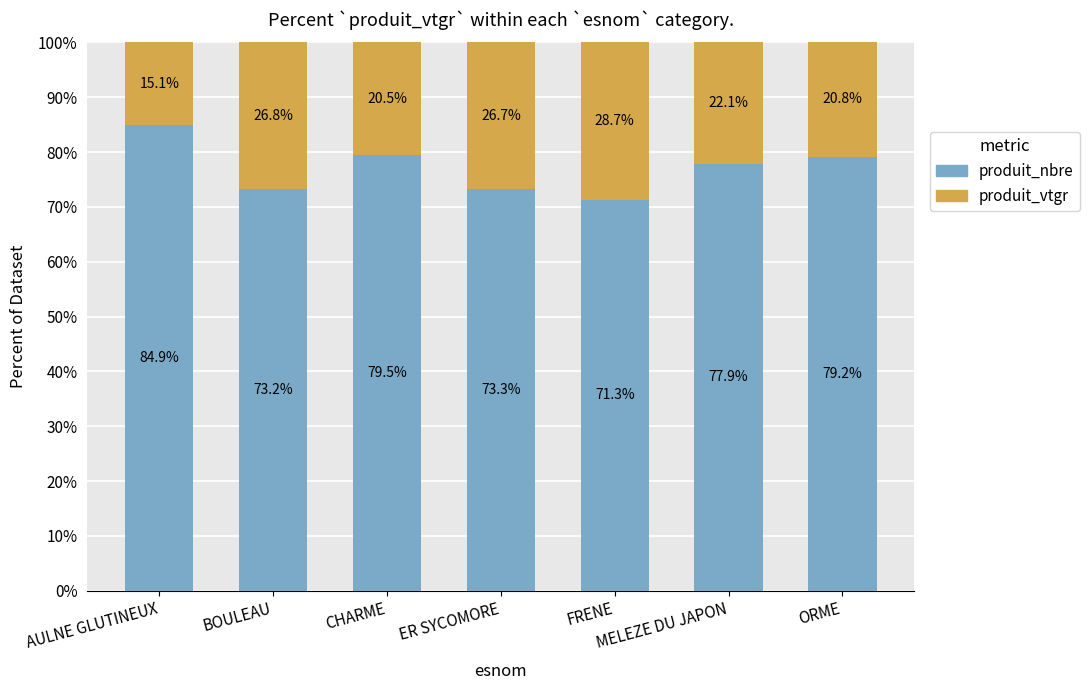

What is the difference between the second highest and minimum values in the produit_nbre series?

8.2